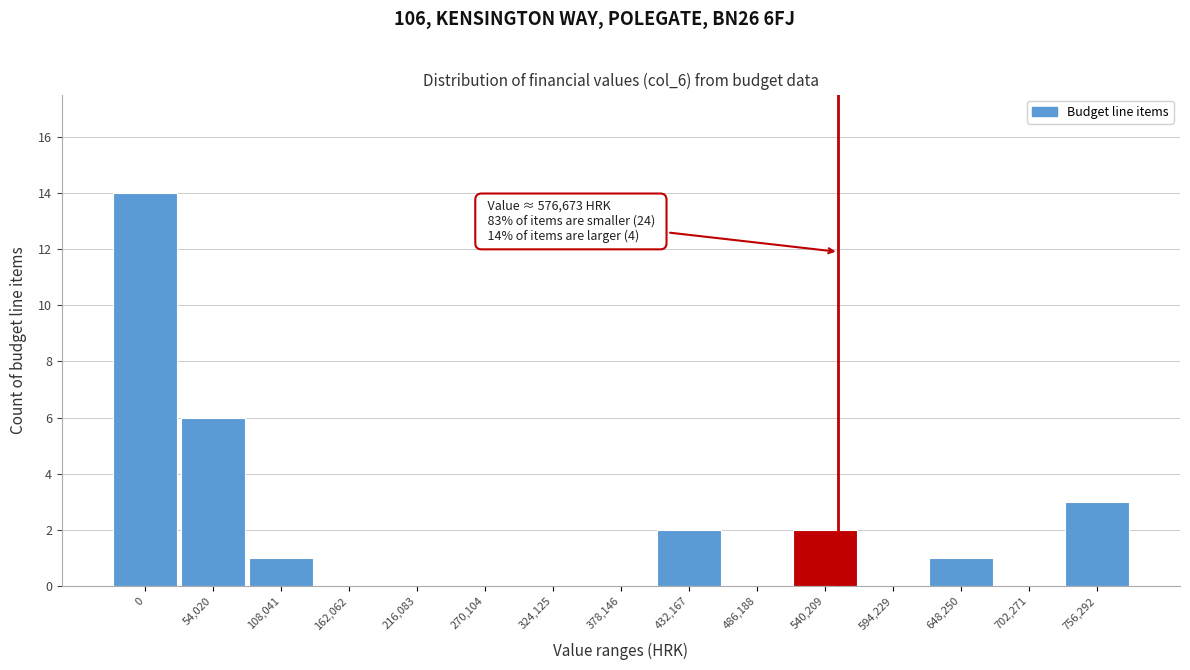

Reading left to right, list all the values displayed in this chart.

0=14	54,020=6	108,041=1	162,062=0	216,083=0	270,104=0	324,125=0	378,146=0	432,167=2	486,188=0	540,209=2	594,229=0	648,250=1	702,271=0	756,292=3